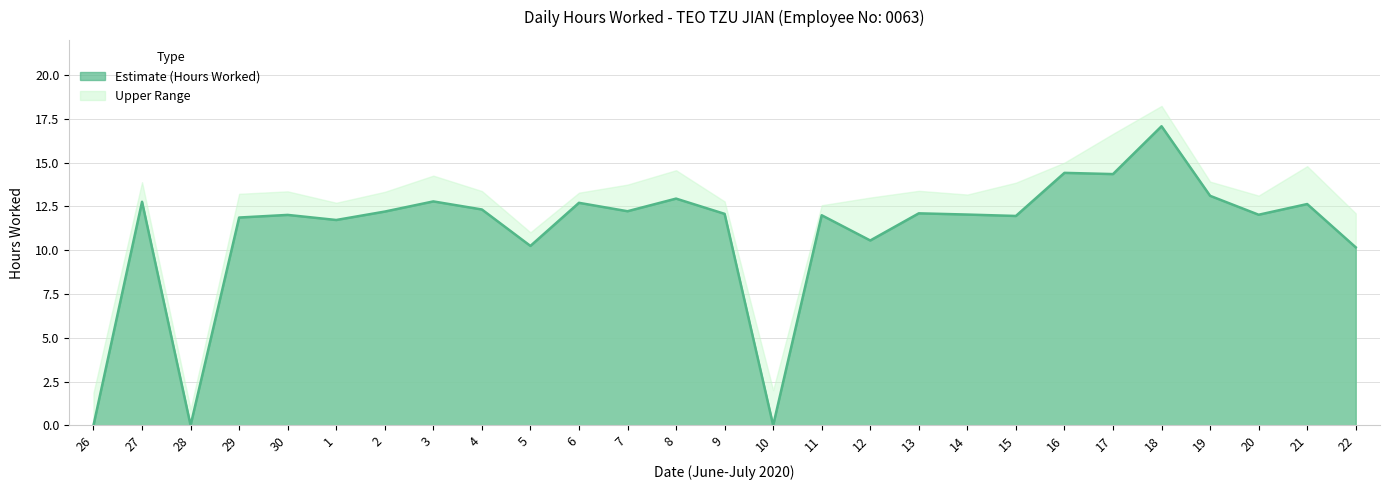

True or false: the data shows 10.2 at 5.

True